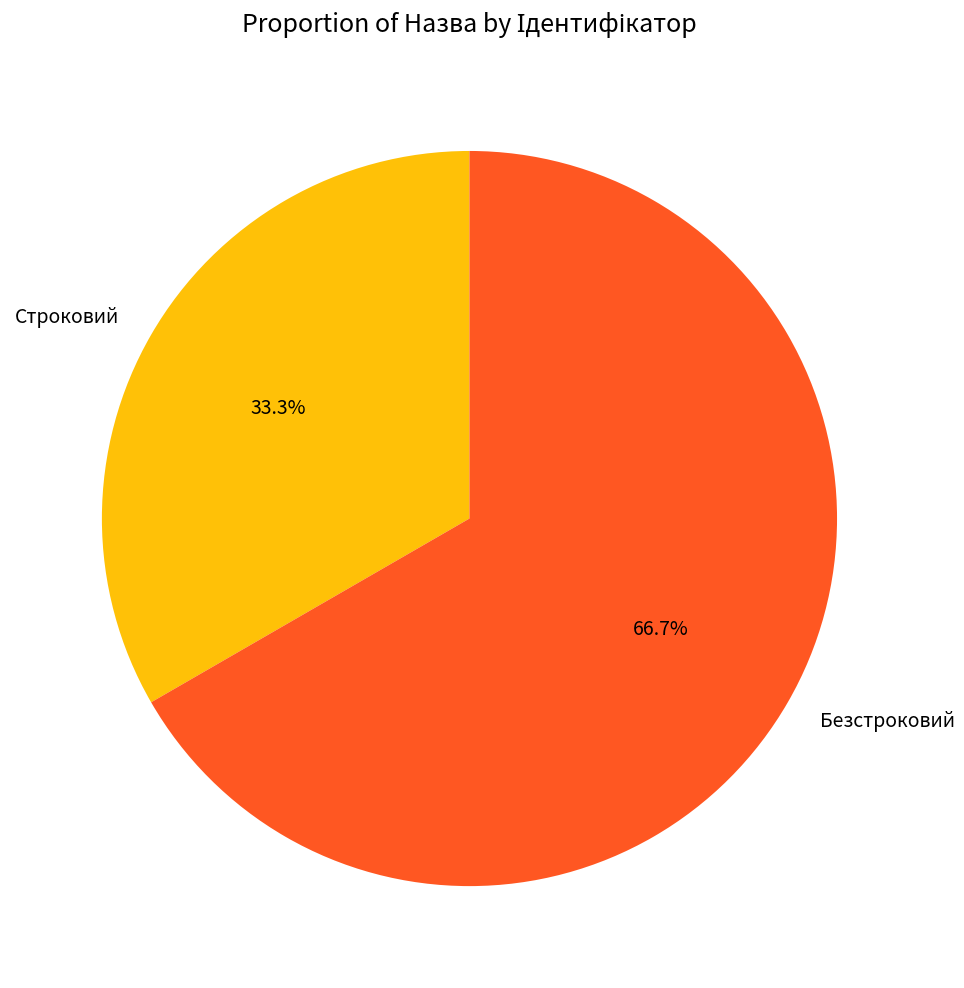

Is it true that Строковий is 33% of the pie?

True